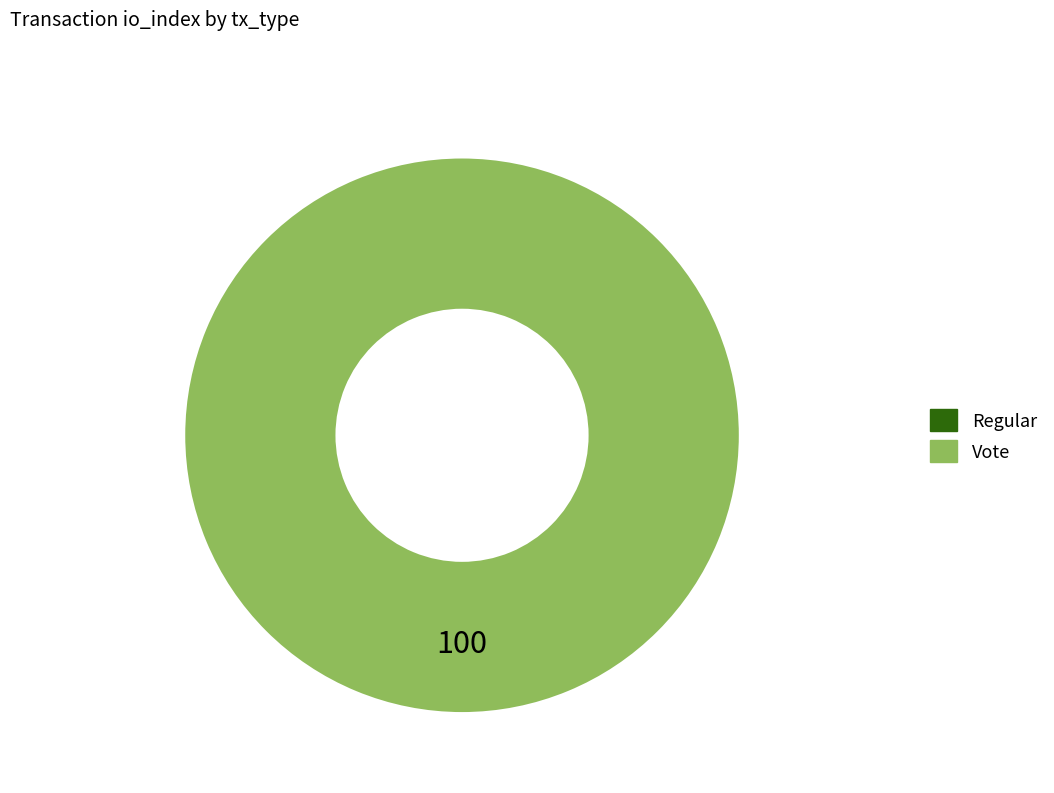

To the nearest percent, what is the combined percentage of Vote and Regular?

100%